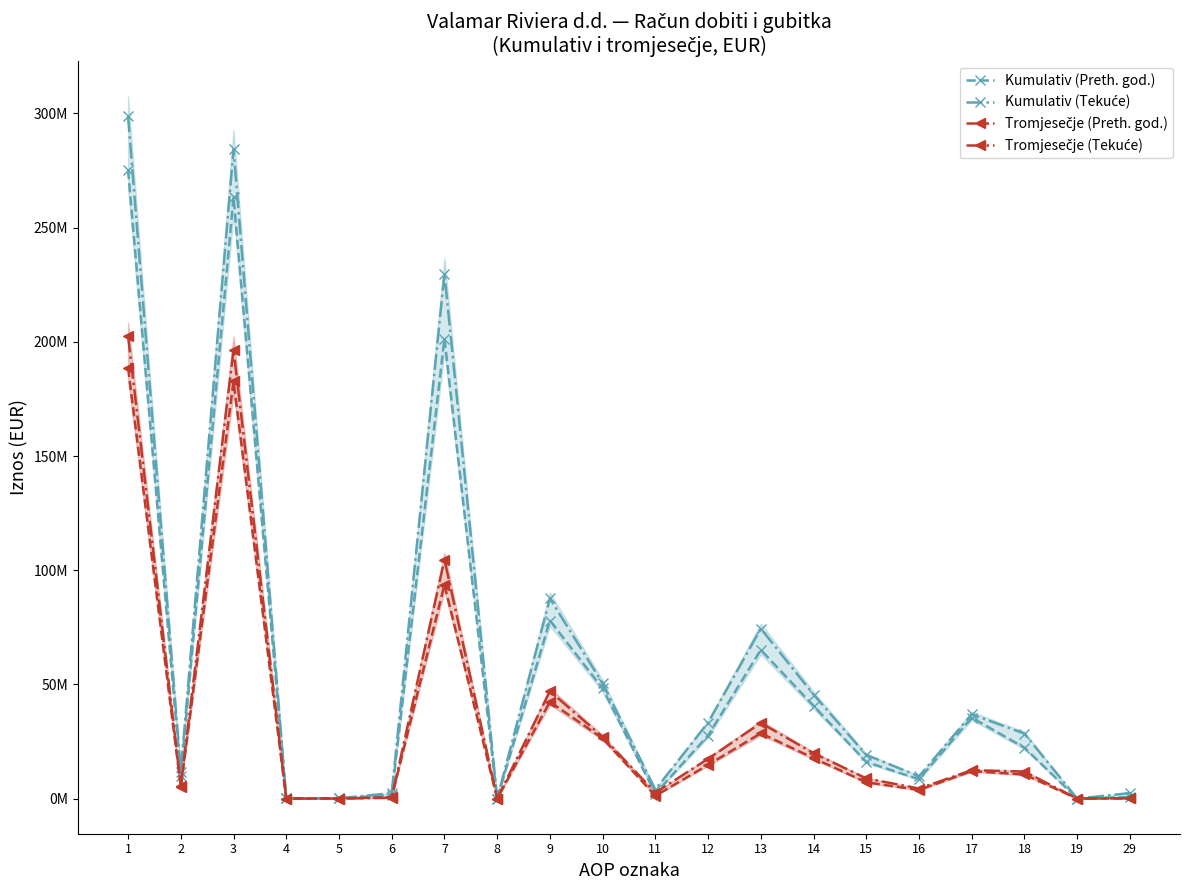

Rank the categories by Tromjesečje (Preth. god.) value from highest to lowest.

1, 3, 7, 9, 13, 10, 14, 12, 17, 18, 15, 2, 16, 11, 6, 29, 5, 4, 8, 19